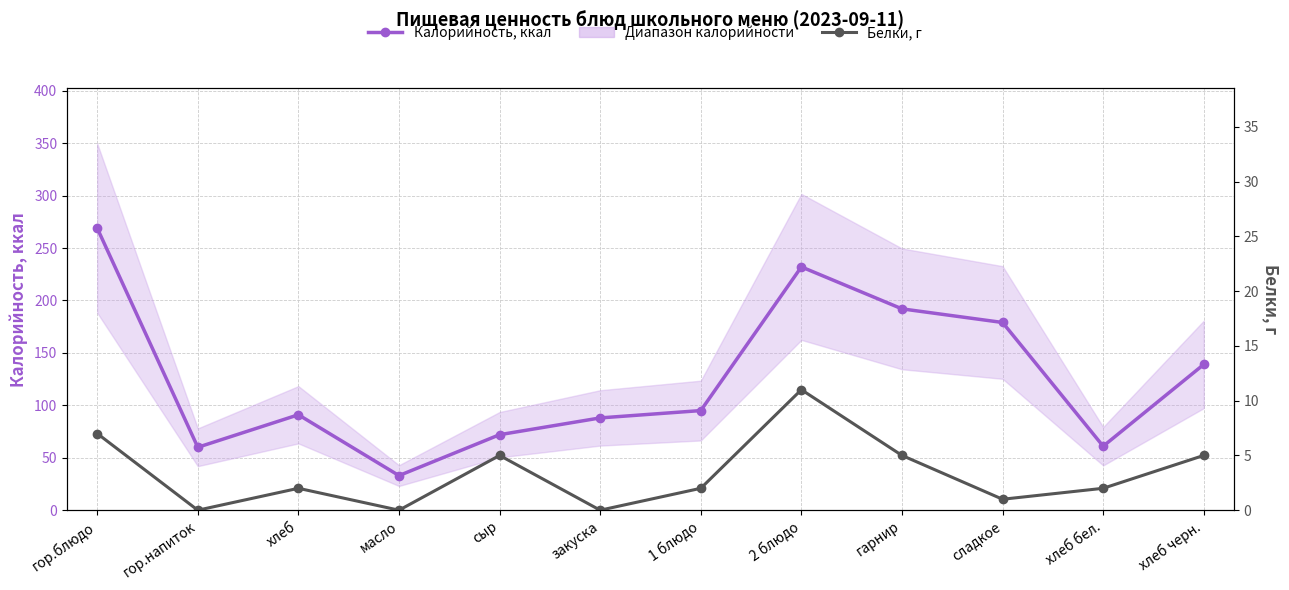

How many interior local peaks does the Калорийность, ккал series have?

2